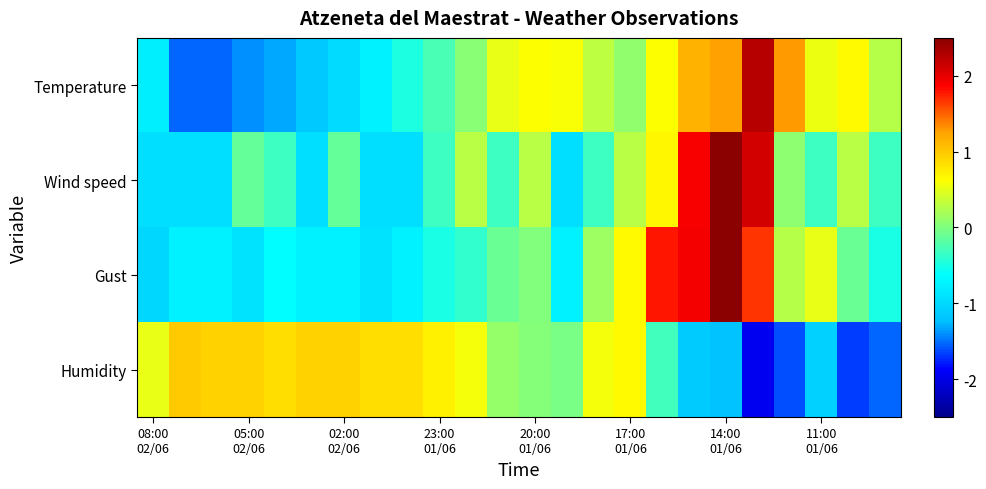

List the series in order of their overall mean, lowest first.

Wind speed, Gust, Temperature, Humidity